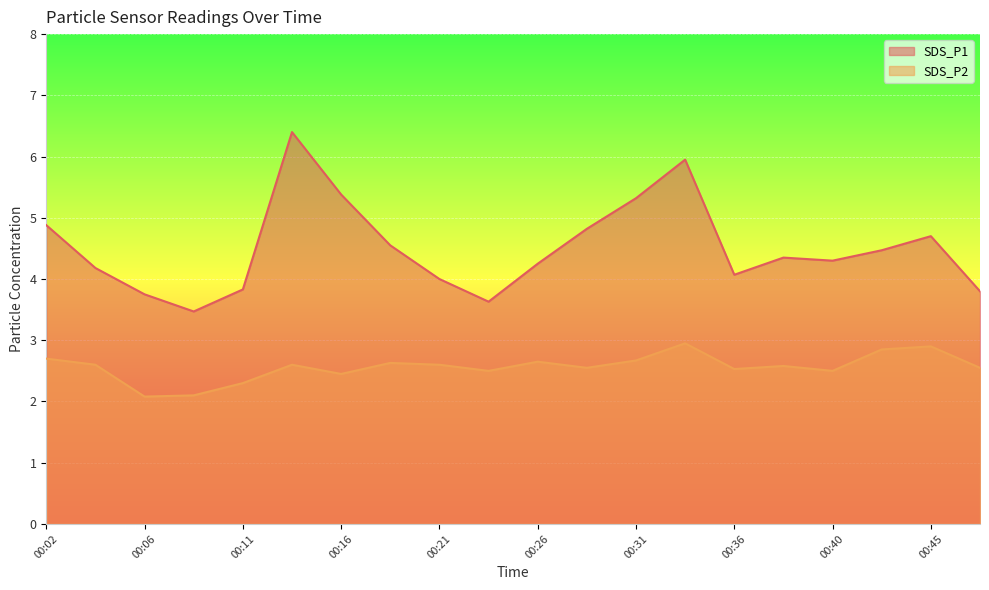

True or false: SDS_P1 and SDS_P2 cross at least once.

False